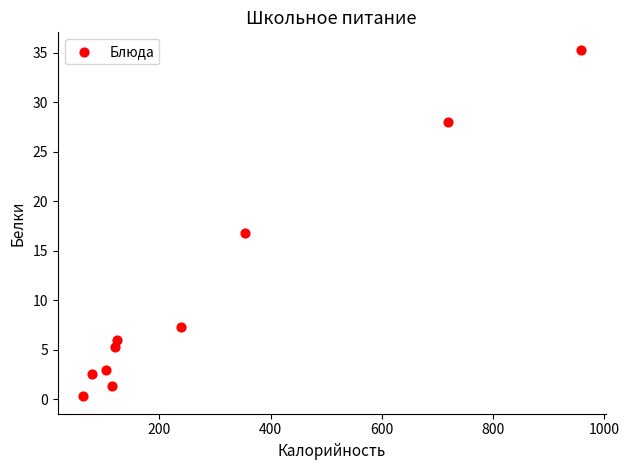

What is the average Y value?

10.6